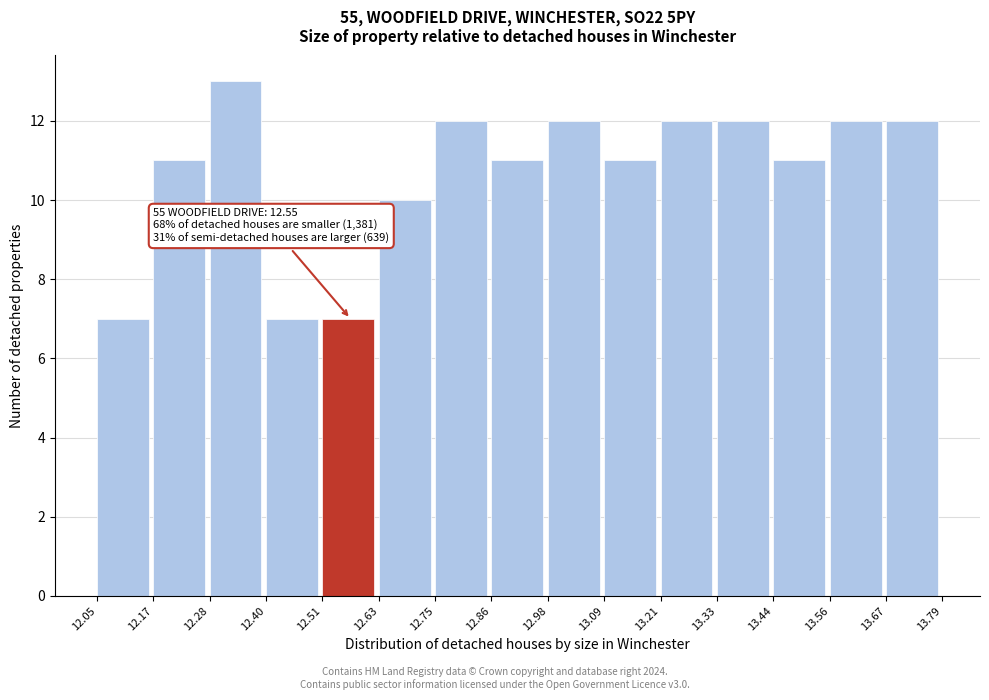

Which range on the x-axis has the tallest bar?

12.28 to 12.40